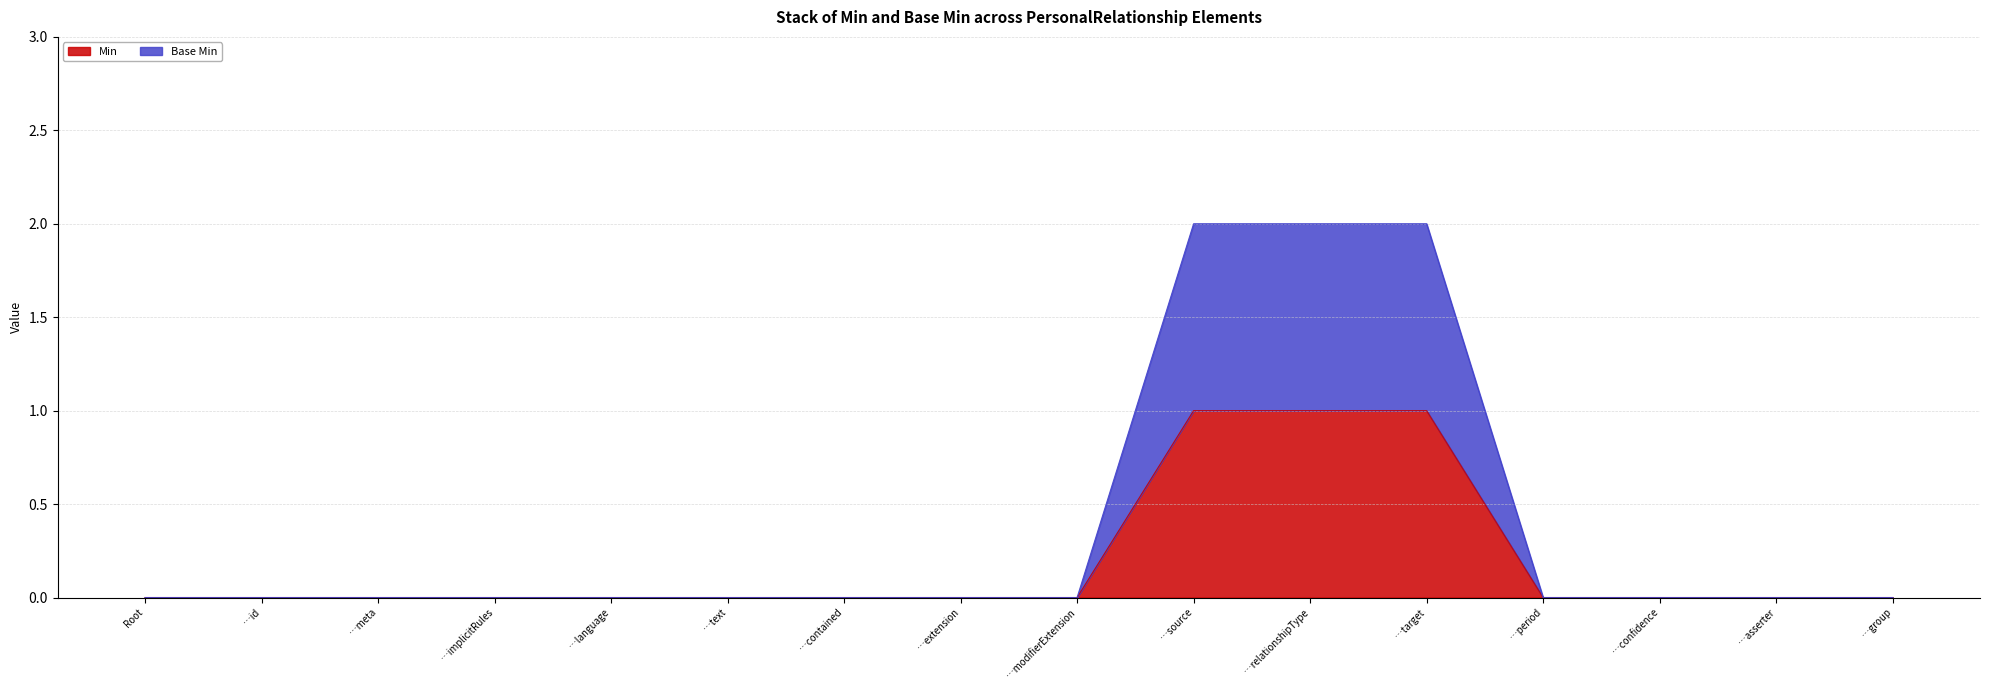

Is the value of Base Min at …target greater than the value of Min at …language?

Yes